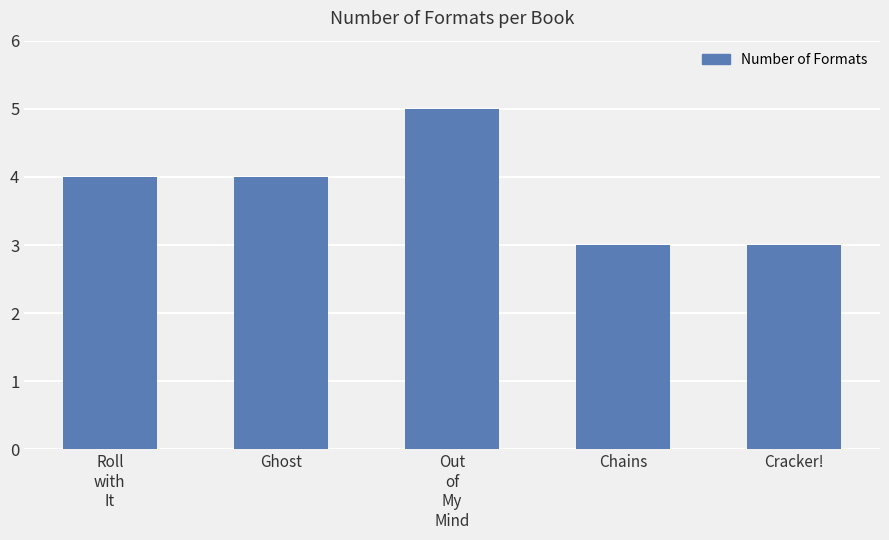

At which category does the chart reach its peak across all series?

Out
of
My
Mind